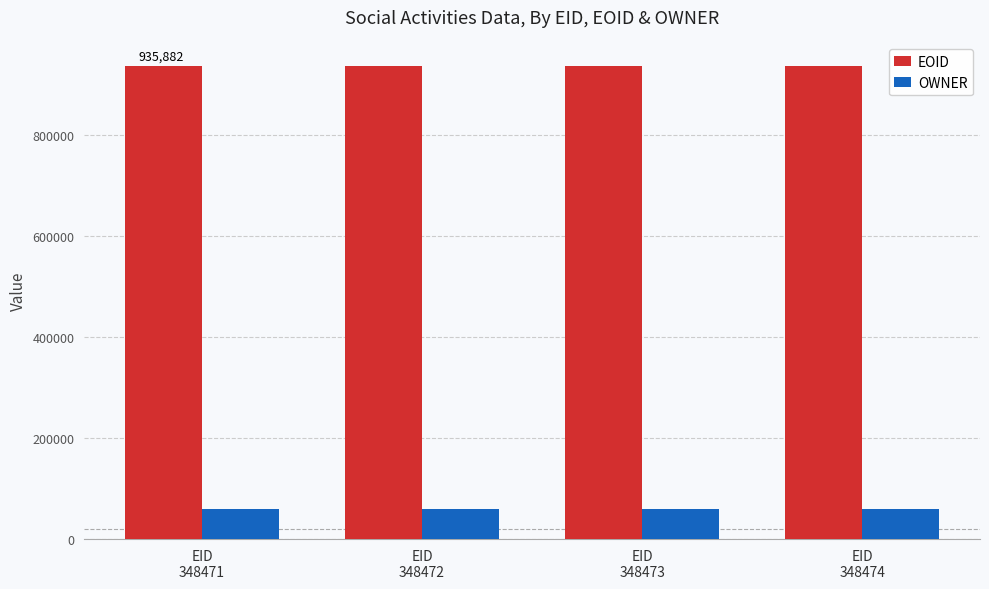

What is the total value across all series at EID
348471?

996302